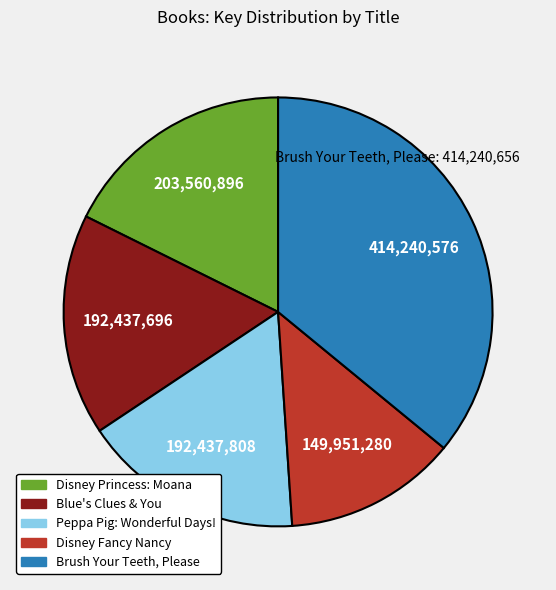

What is the largest slice in the pie chart?

Brush Your Teeth, Please